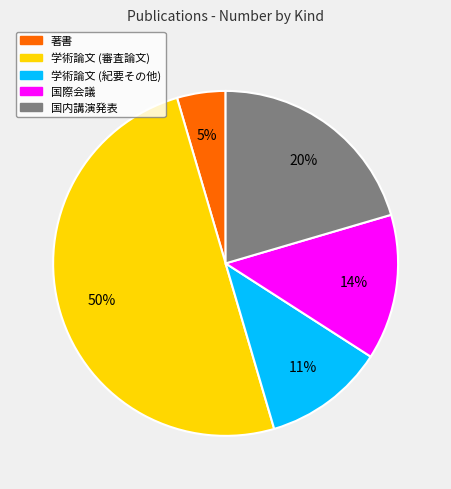

To the nearest percent, what is the difference between the largest and smallest slice percentages?

45%